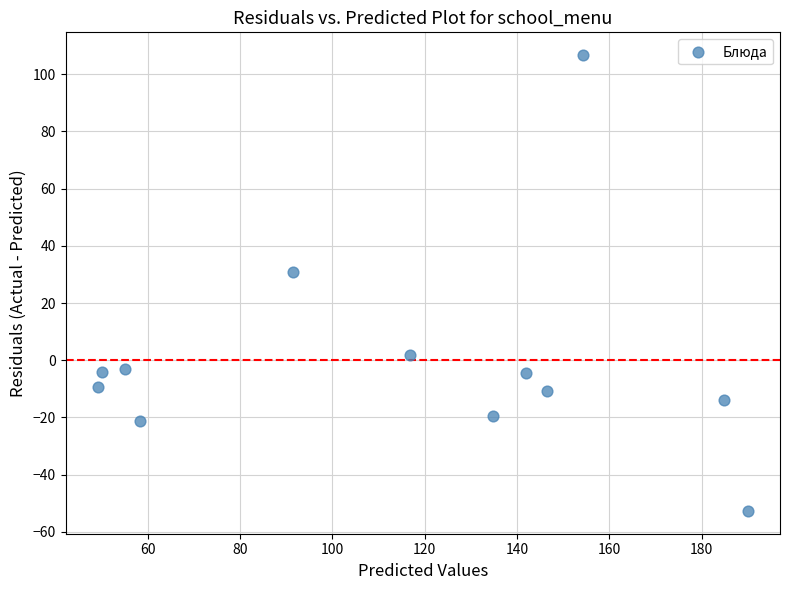

What is the range of Y values (max minus min)?

159.4